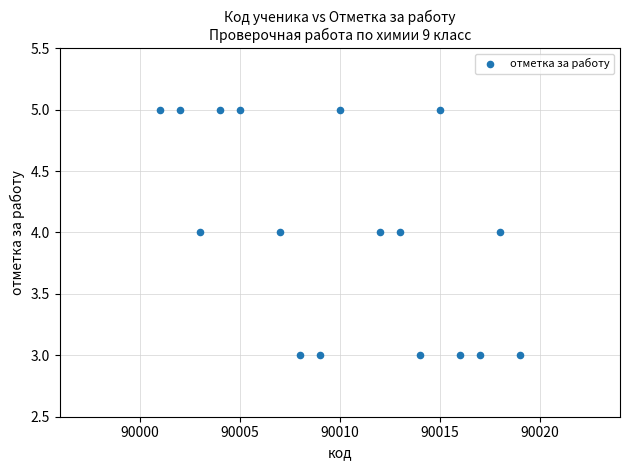

What is the range of X values (max minus min)?

18